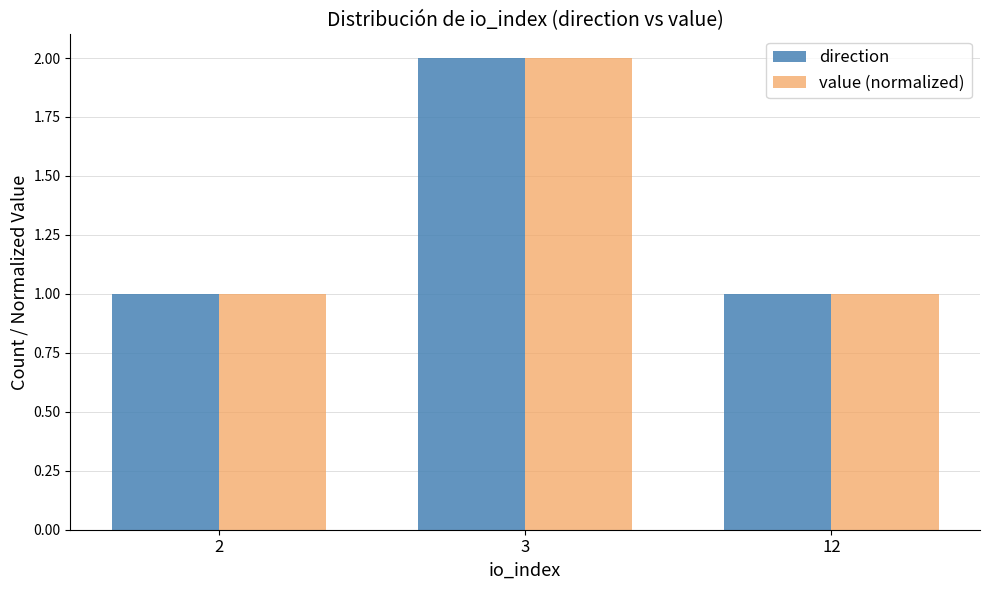

What is the maximum value shown in the chart?

2